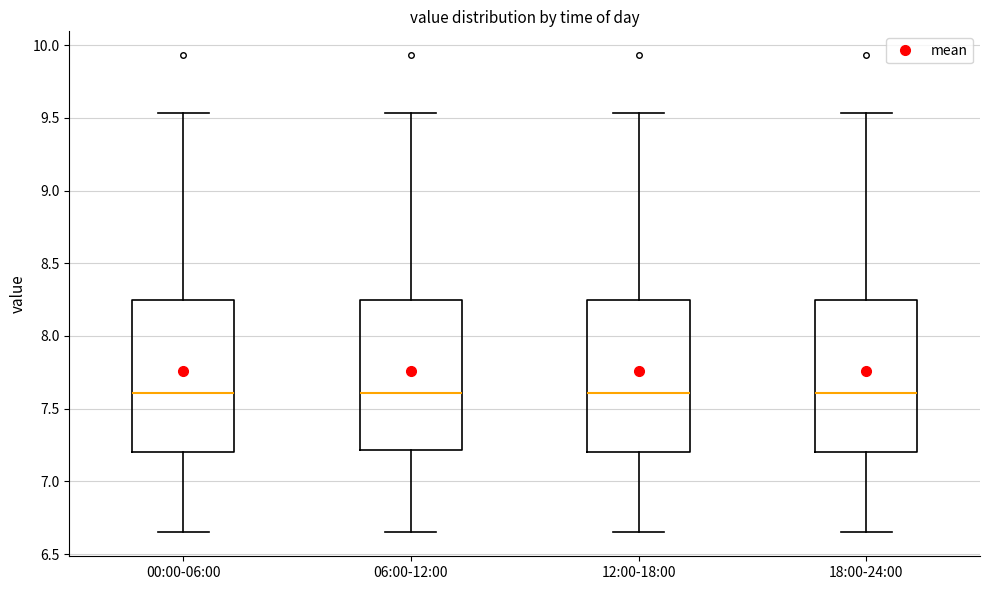

Reading left to right, transcribe this box plot: for each box, give where its median line is, the range the box spans, and where its two whiskers end, as read against the y-axis. The values are not printed on the chart, so give them approximately, as read against the axis.

00:00-06:00: median 7.60, box 7.20 to 8.25, whiskers 6.65 to 9.55
06:00-12:00: median 7.60, box 7.20 to 8.25, whiskers 6.65 to 9.55
12:00-18:00: median 7.60, box 7.20 to 8.25, whiskers 6.65 to 9.55
18:00-24:00: median 7.60, box 7.20 to 8.25, whiskers 6.65 to 9.55